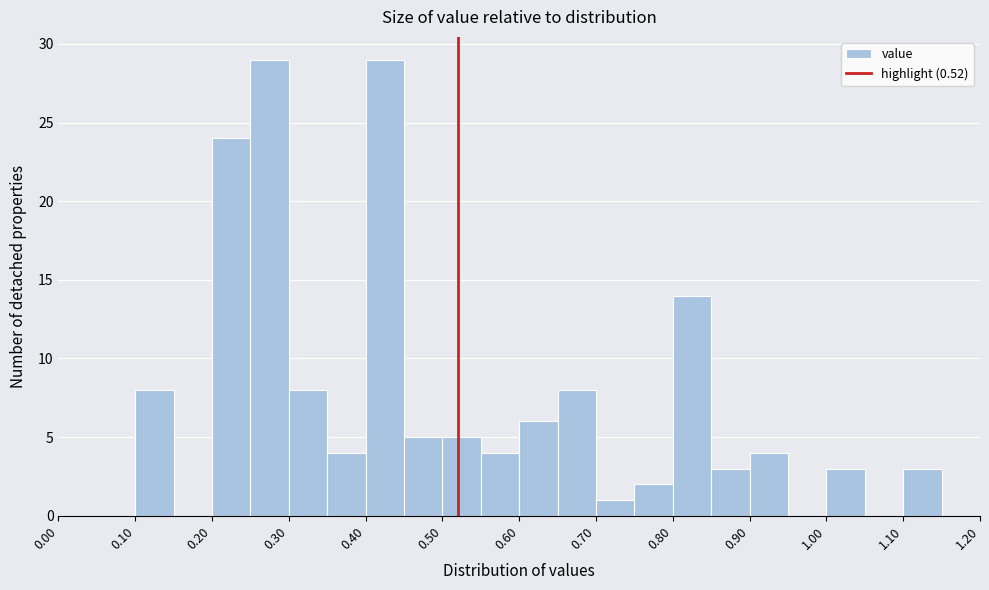

Reading left to right, list every bar in this chart as the range it spans on the x-axis followed by its height. The values are not printed on the chart, so give them approximately, as read against the axis.

0.00 to 0.05: 0
0.05 to 0.10: 0
0.10 to 0.15: 8
0.15 to 0.20: 0
0.20 to 0.25: 24
0.25 to 0.30: 29
0.30 to 0.35: 8
0.35 to 0.40: 4
0.40 to 0.45: 29
0.45 to 0.50: 5
0.50 to 0.55: 5
0.55 to 0.60: 4
0.60 to 0.65: 6
0.65 to 0.70: 8
0.70 to 0.75: 1
0.75 to 0.80: 2
0.80 to 0.85: 14
0.85 to 0.90: 3
0.90 to 0.95: 4
0.95 to 1.00: 0
1.00 to 1.05: 3
1.05 to 1.10: 0
1.10 to 1.15: 3
1.15 to 1.20: 0